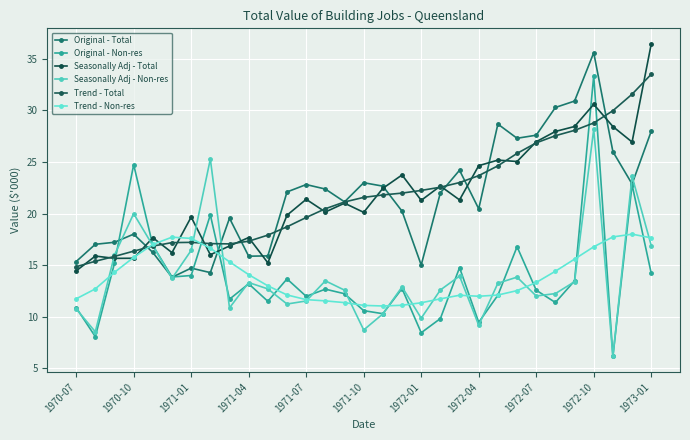

How many series are shown in this chart?

6